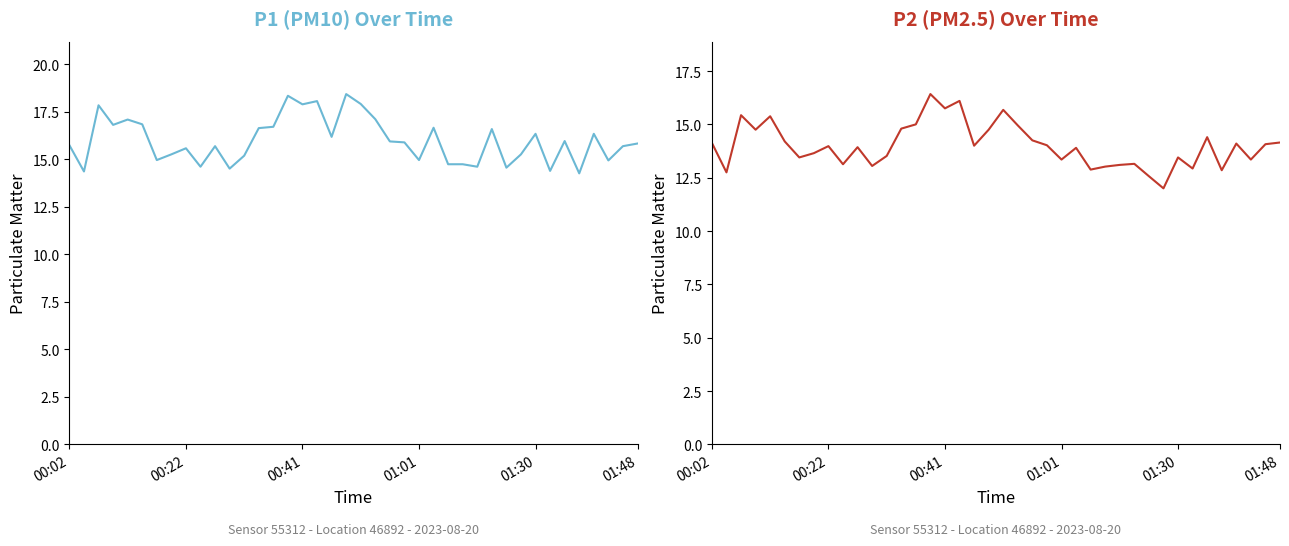

What is the label of the 7th point from the right?

33